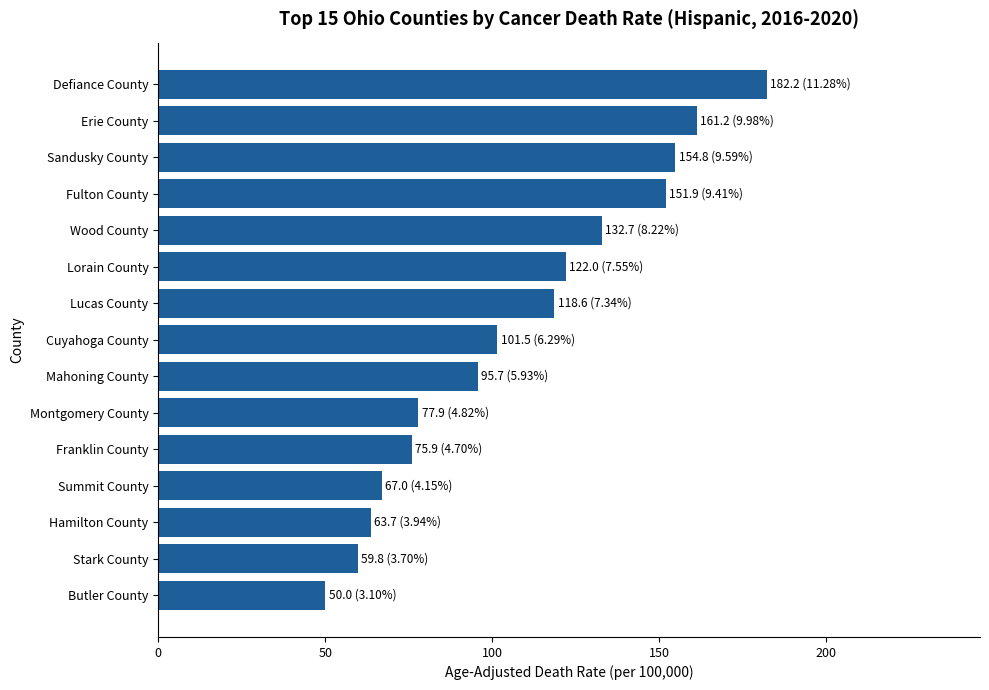

Rank the categories by value from highest to lowest.

Defiance County, Erie County, Sandusky County, Fulton County, Wood County, Lorain County, Lucas County, Cuyahoga County, Mahoning County, Montgomery County, Franklin County, Summit County, Hamilton County, Stark County, Butler County